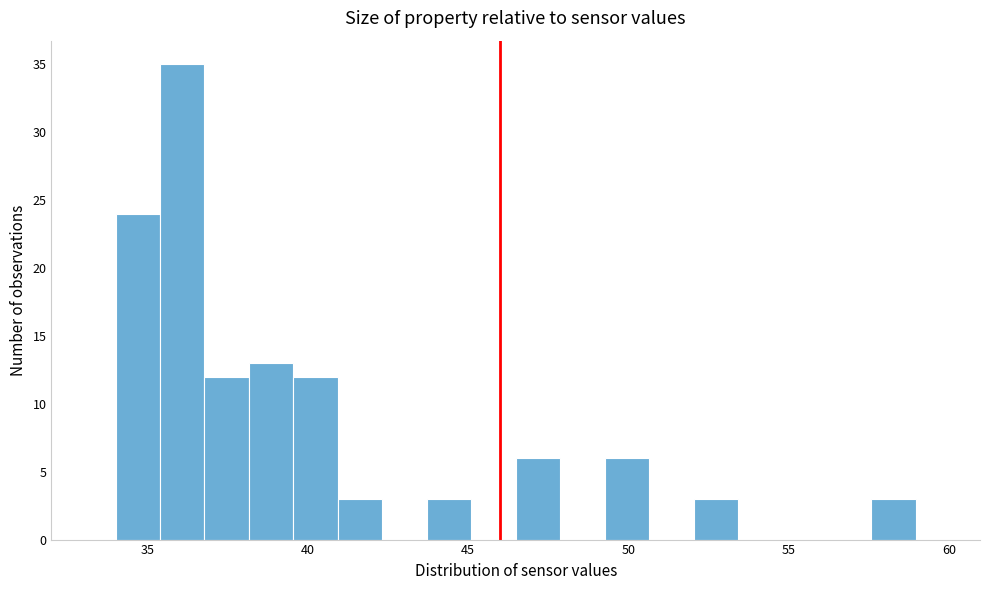

Around what value on the x-axis is the tallest bar? Give the approximate position of its centre, as read against the axis.

36.0